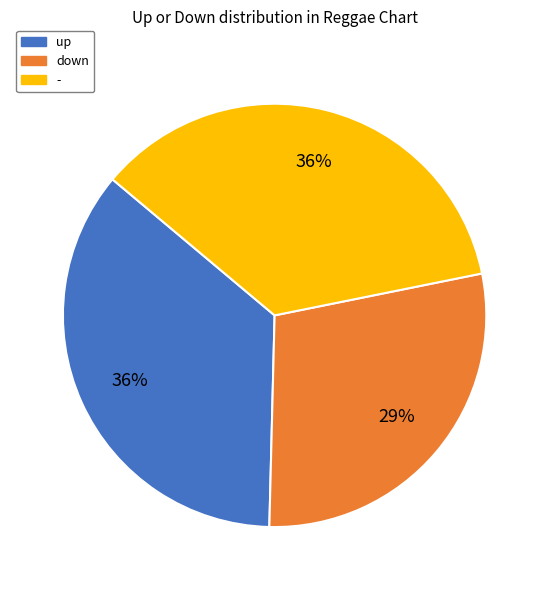

Is - the majority of the pie?

No